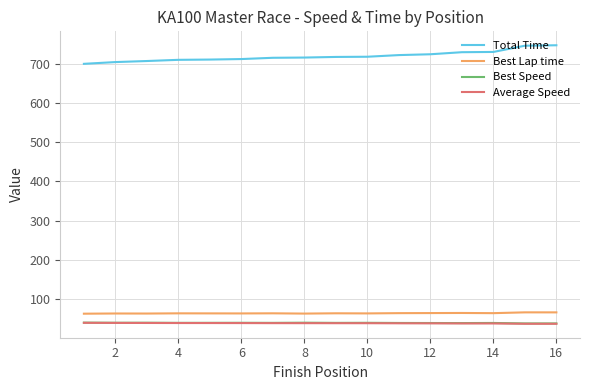

What is the smallest value displayed?

37.1